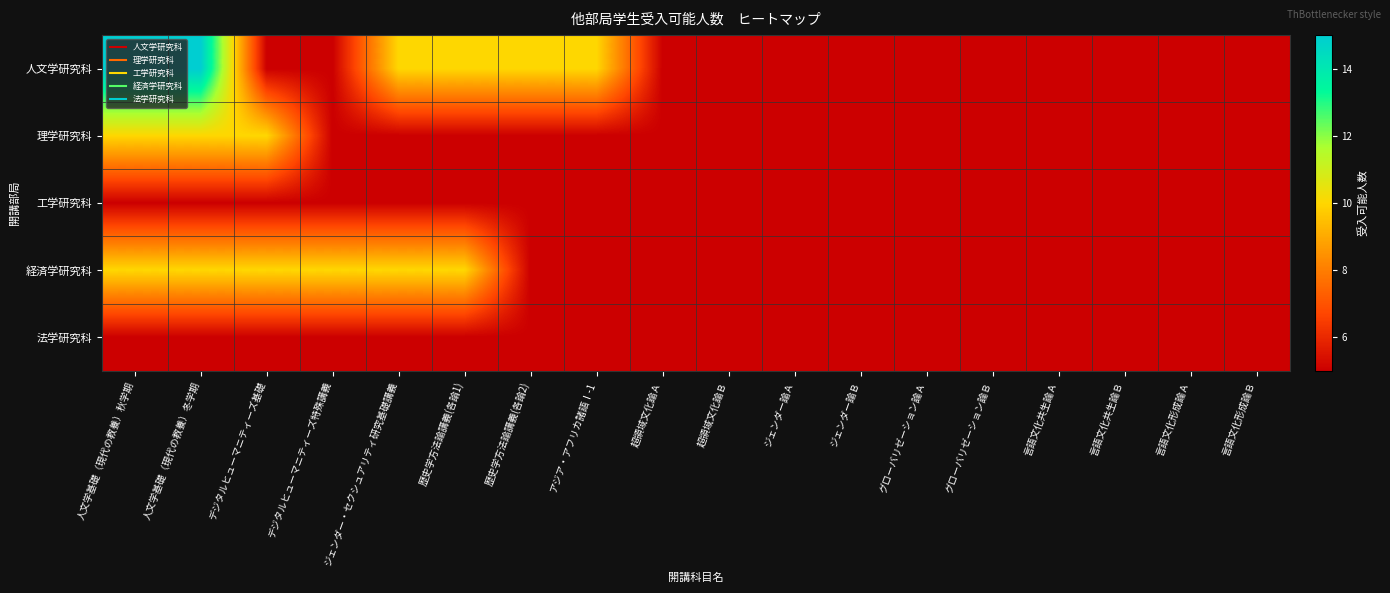

Which category has the highest value across all series?

人文学基礎（現代の教養）秋学期